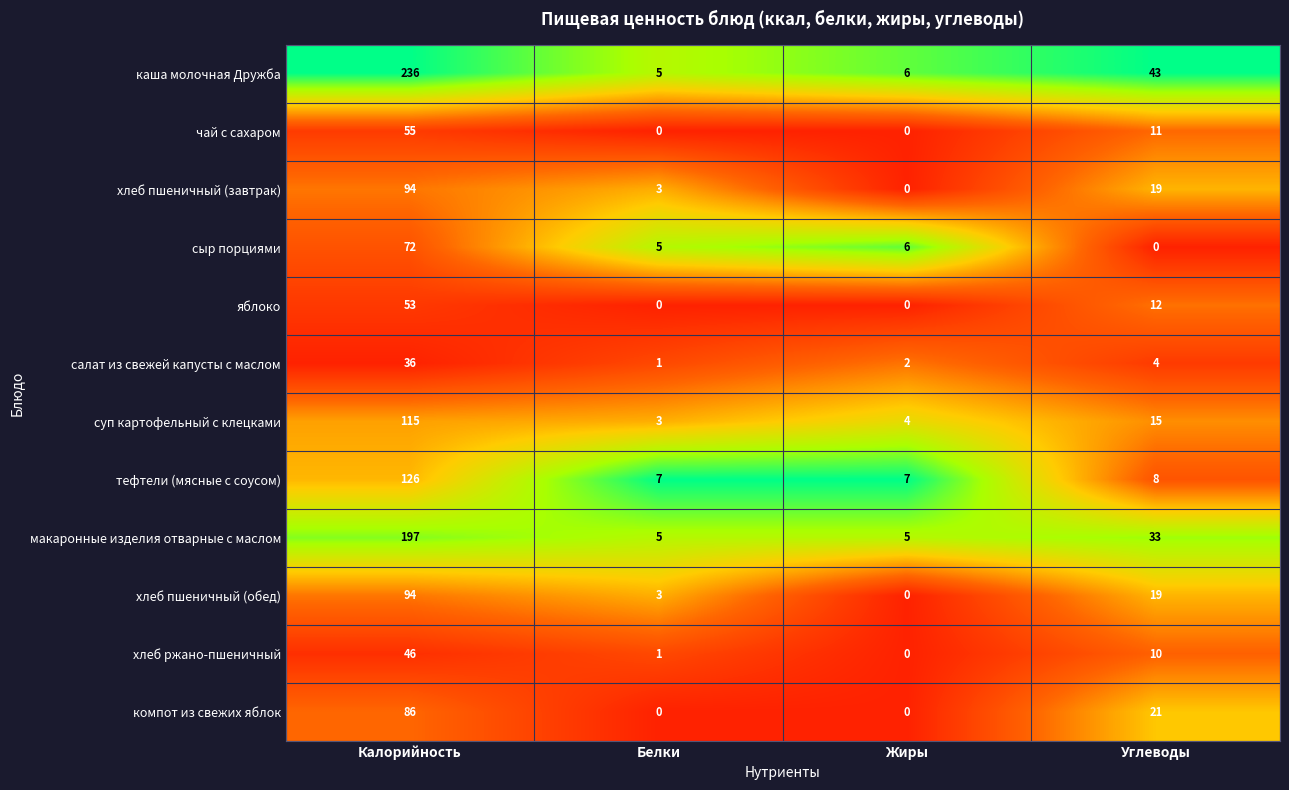

What is the total value across all series at Жиры?

30